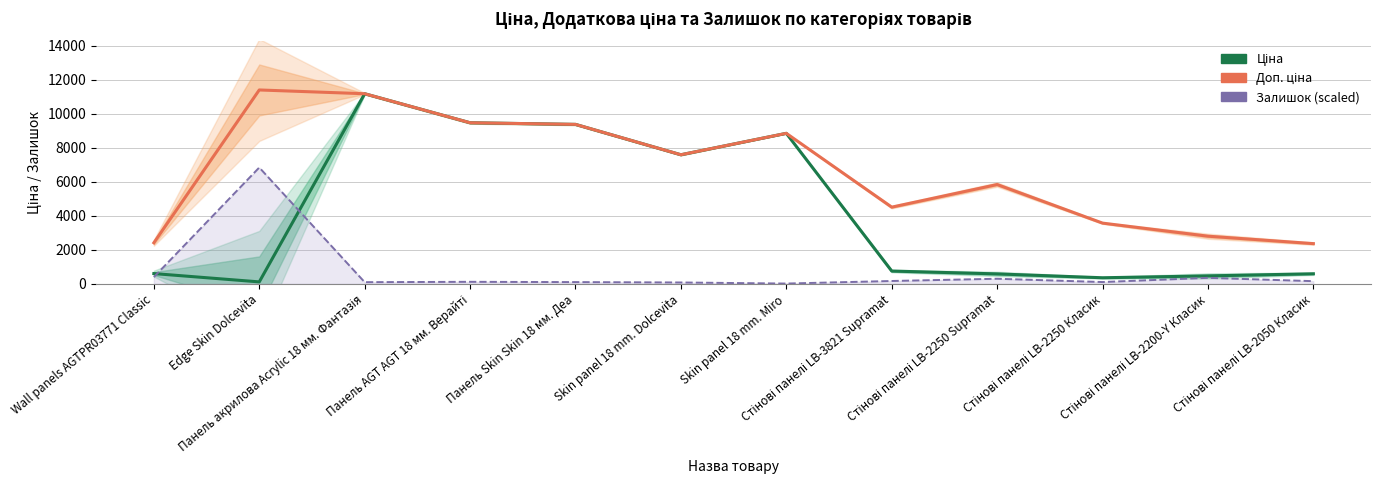

True or false: Доп. ціна and Ціна intersect in this chart.

False